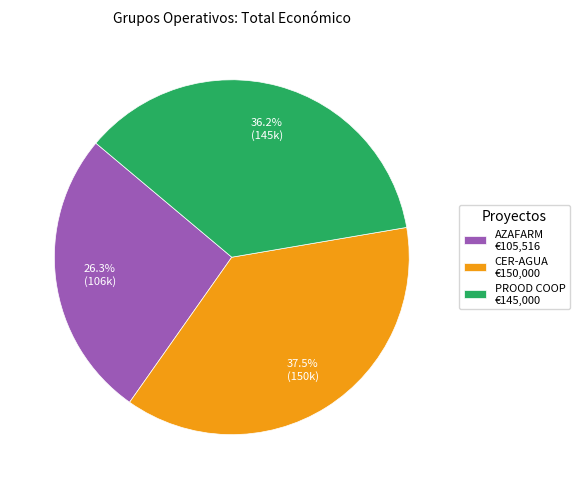

Is the sum of AZAFARM and CER-AGUA greater than half?

Yes